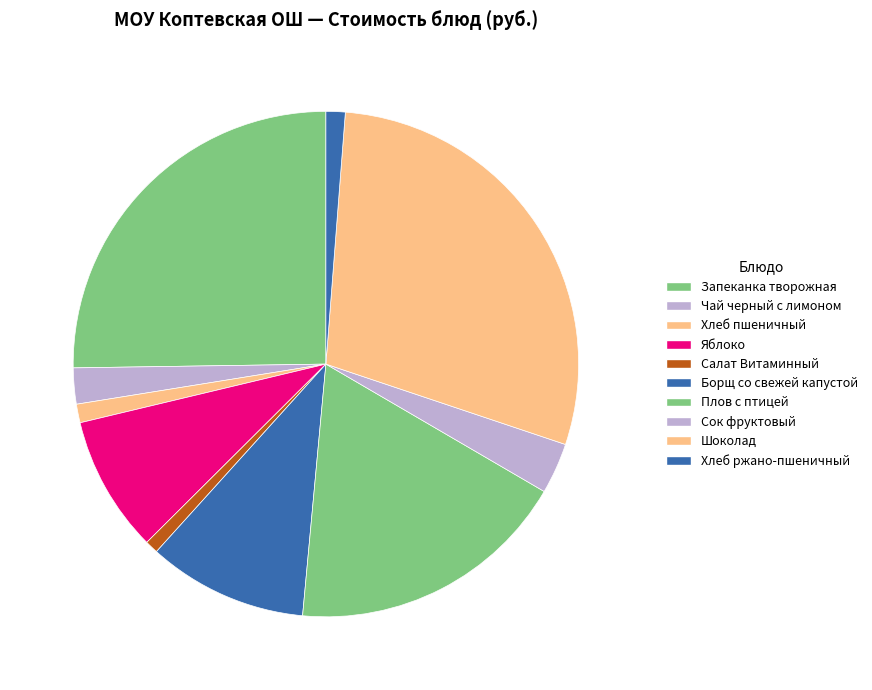

How much of the chart is everything except Салат Витаминный?

99.2%